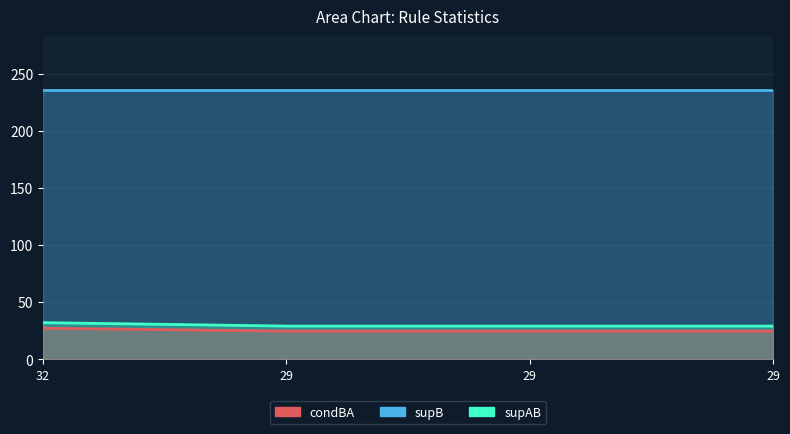

At how many categories does at least one series exceed 137?

4